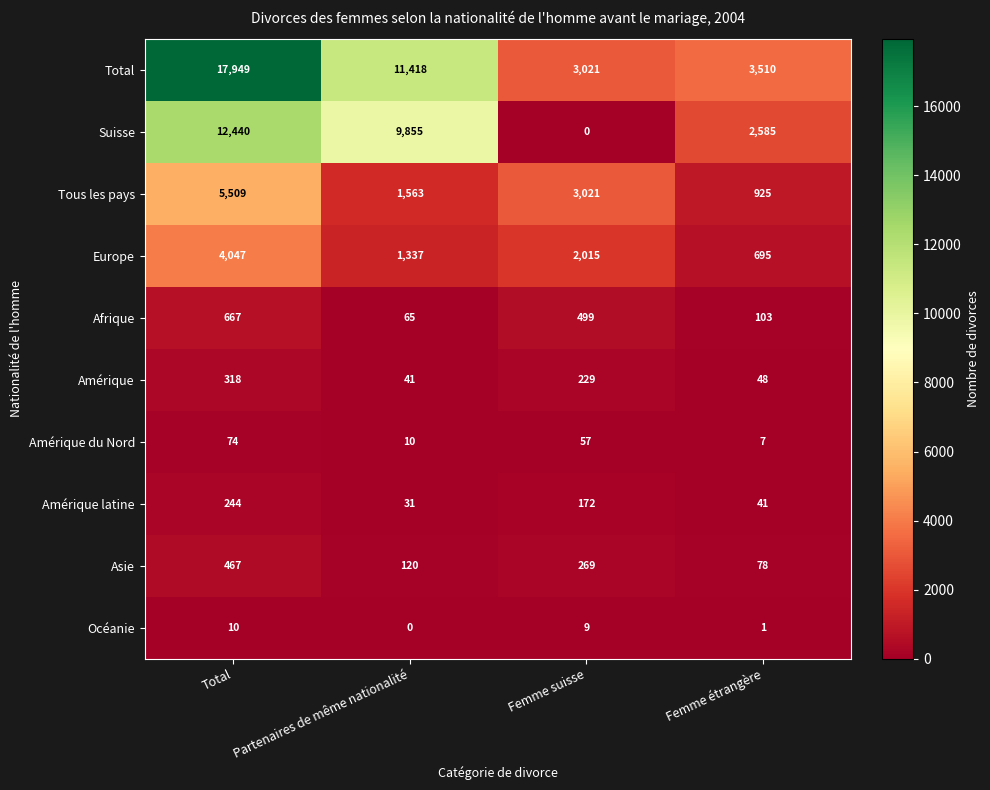

How many Asie values are between 120 and 467?

3